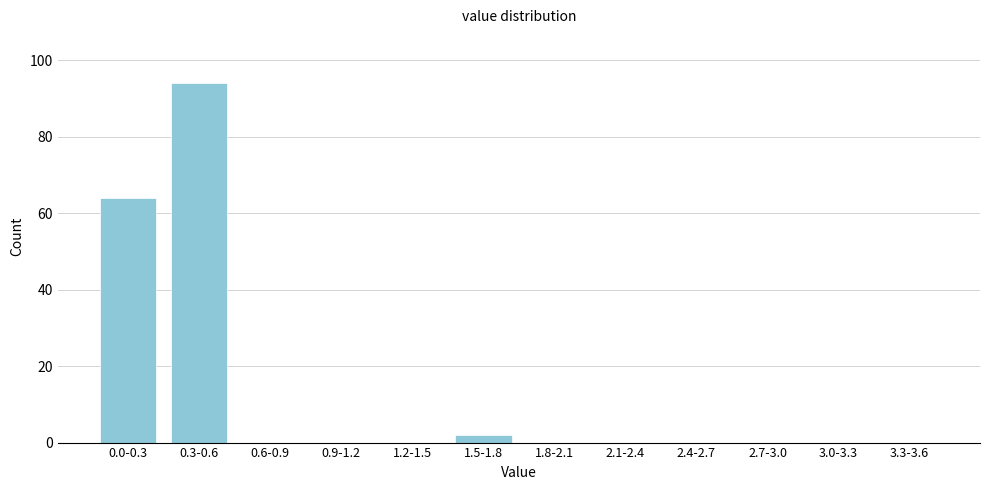

Reading left to right, list all the values displayed in this chart.

0.0-0.3=64	0.3-0.6=94	0.6-0.9=0	0.9-1.2=0	1.2-1.5=0	1.5-1.8=2	1.8-2.1=0	2.1-2.4=0	2.4-2.7=0	2.7-3.0=0	3.0-3.3=0	3.3-3.6=0